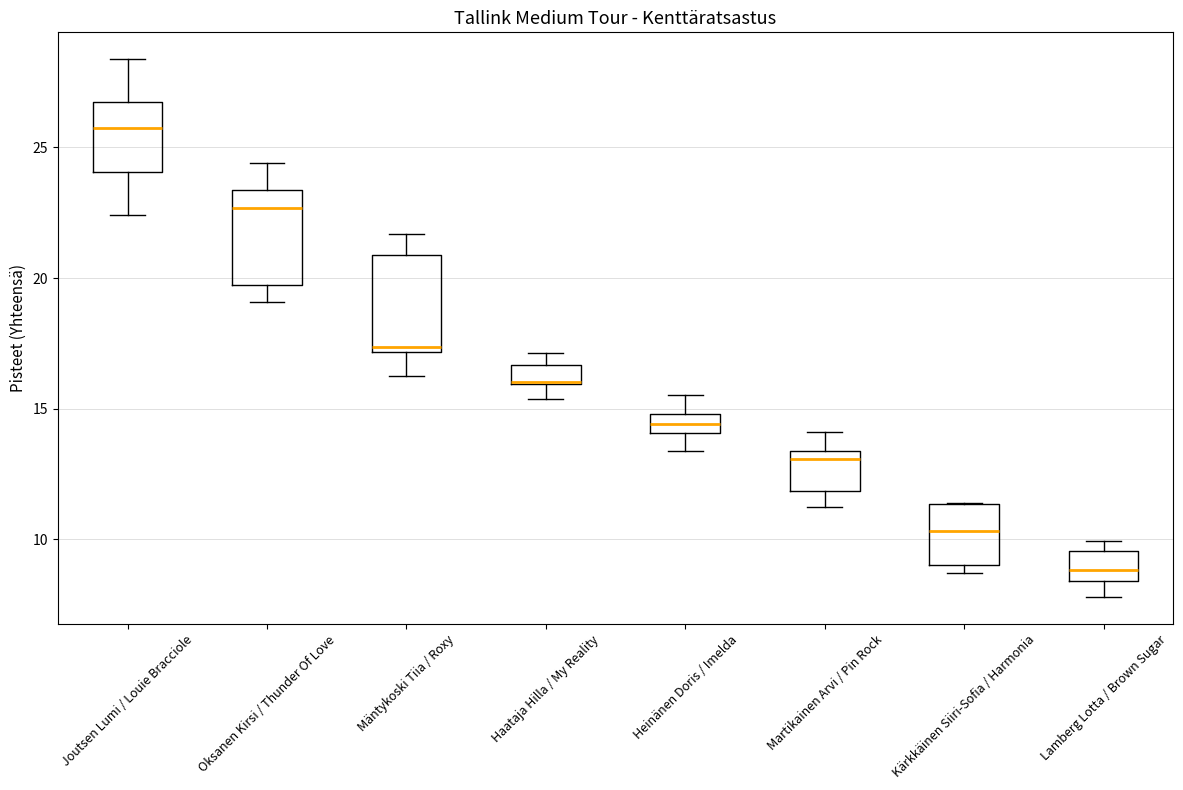

Where is the upper edge of the box for Haataja Hilla / My Reality on the y-axis? The values are not printed on the chart, so give them approximately, as read against the axis.

16.5